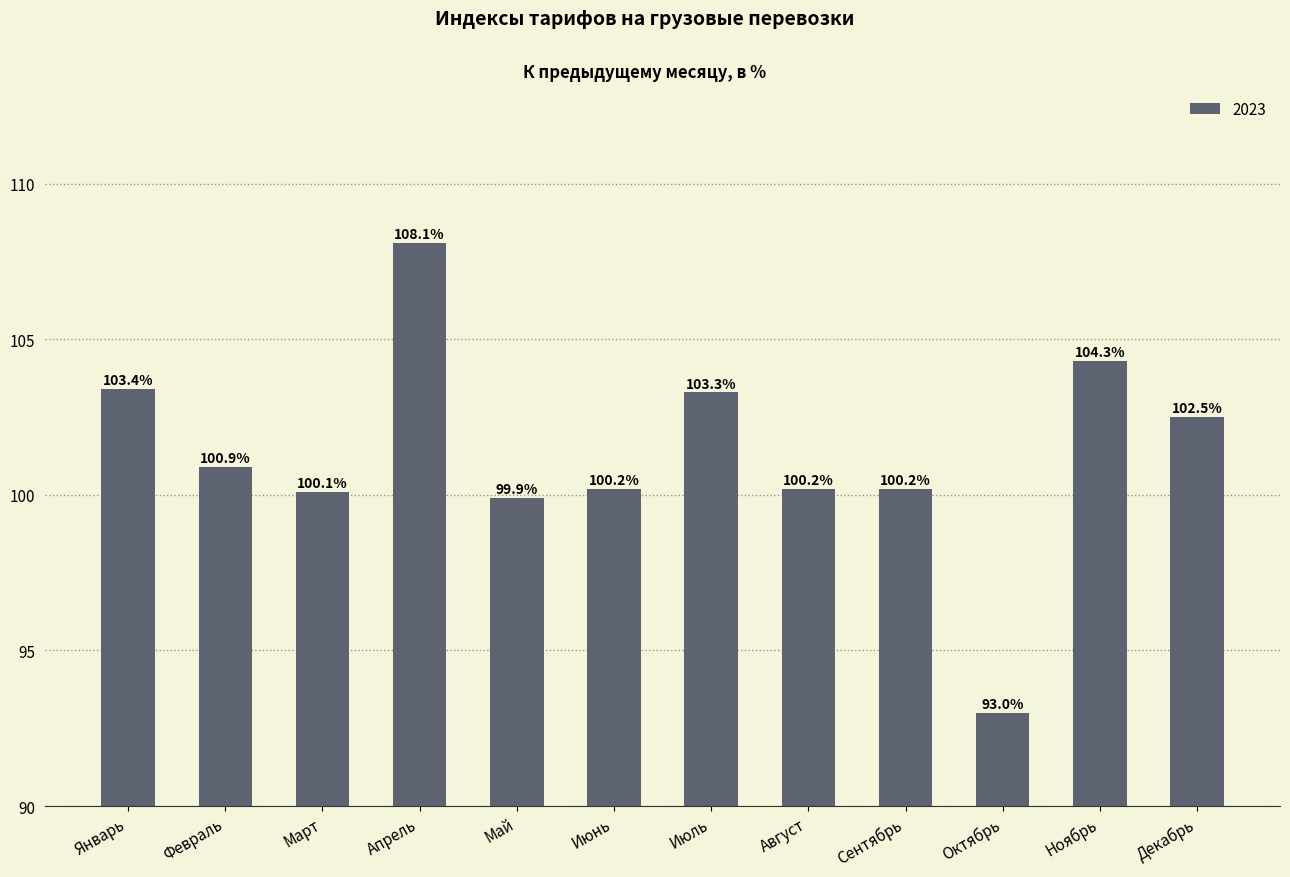

True or false: the data shows 99.9 at Май.

True